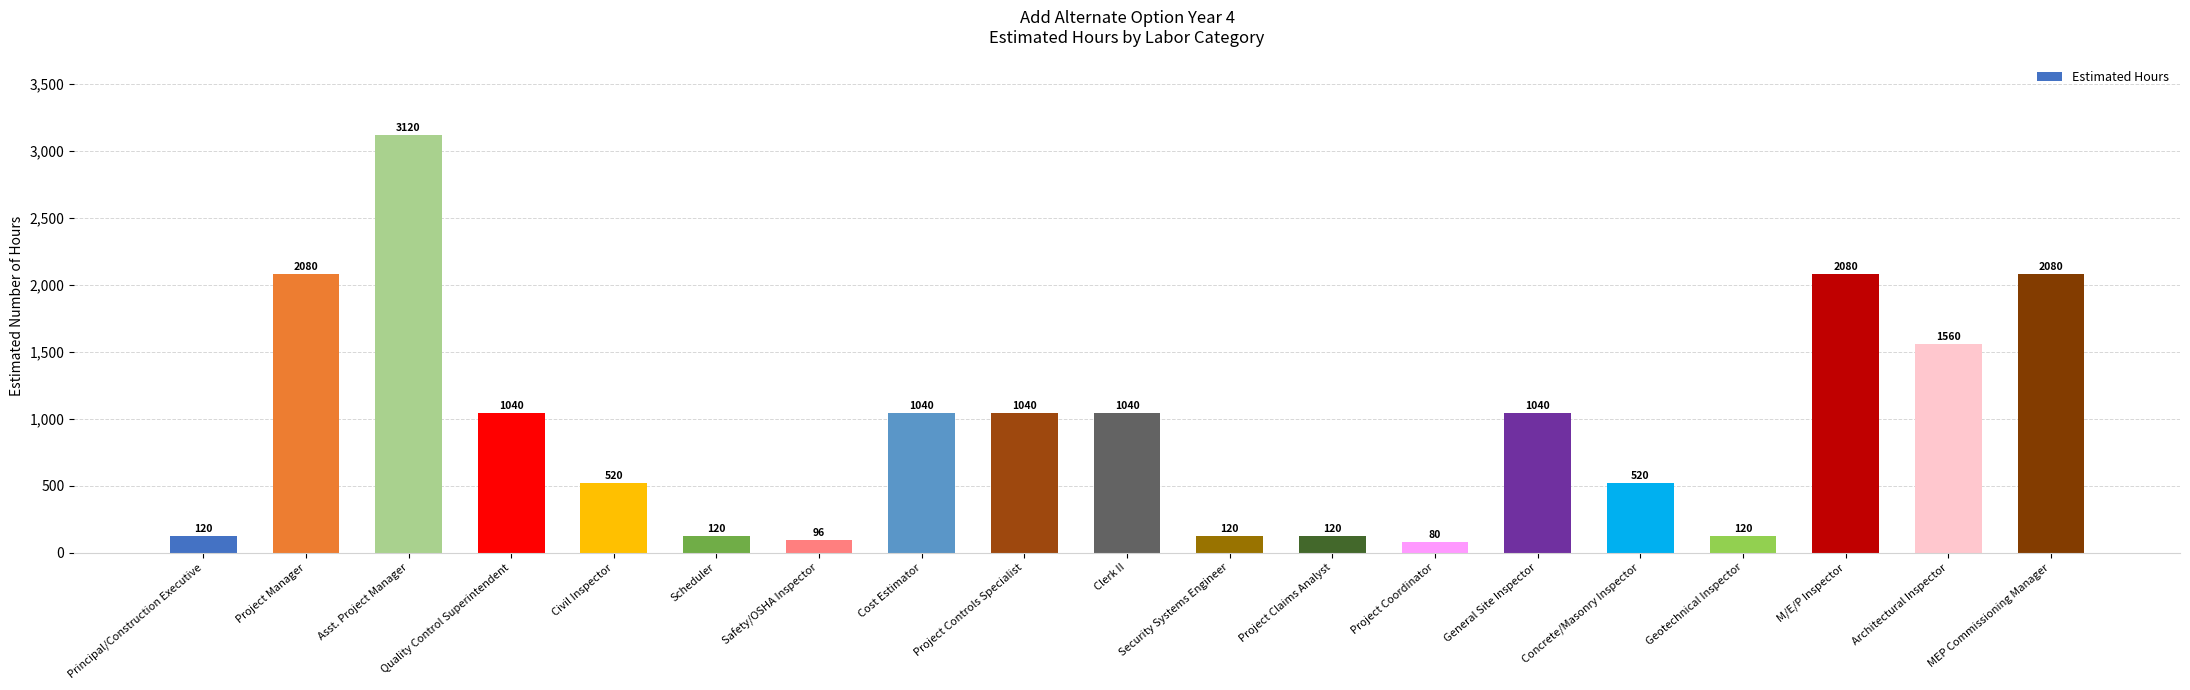

The value at Security Systems Engineer is 120. True or false?

True